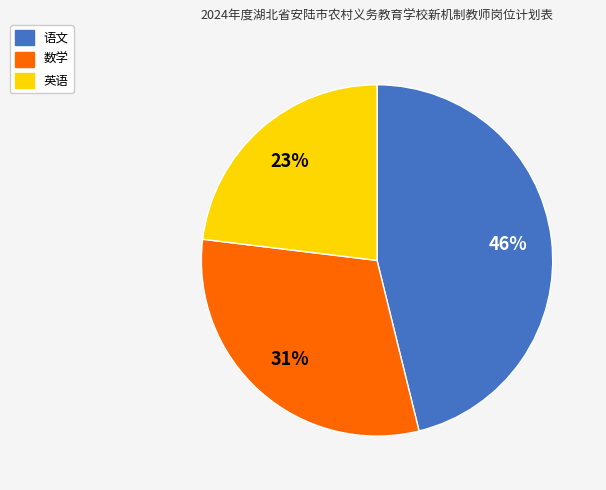

Is the sum of 数学 and 英语 greater than half?

Yes